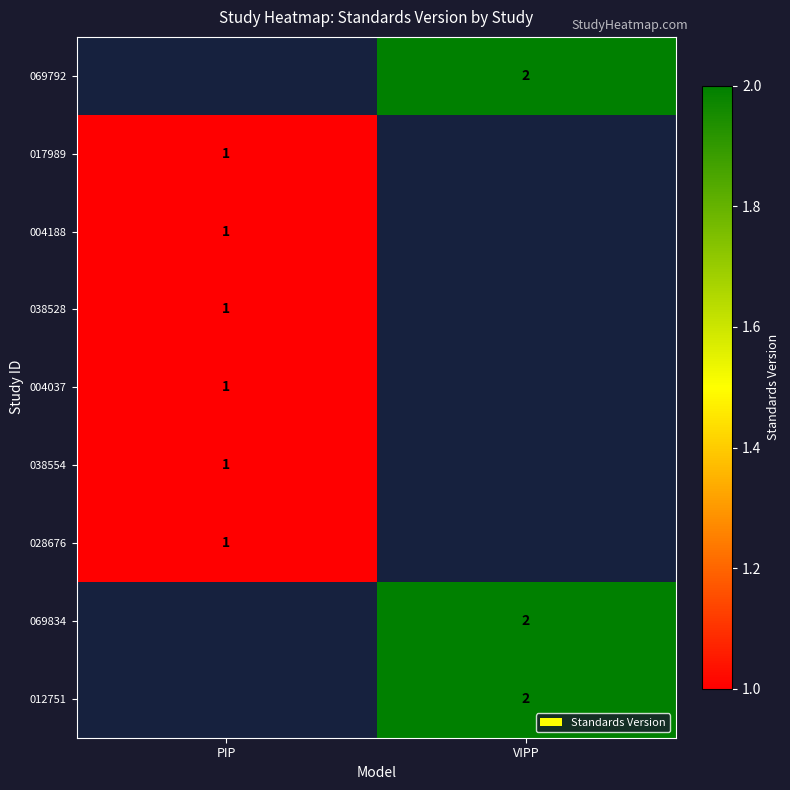

Count the number of data series in this chart.

9